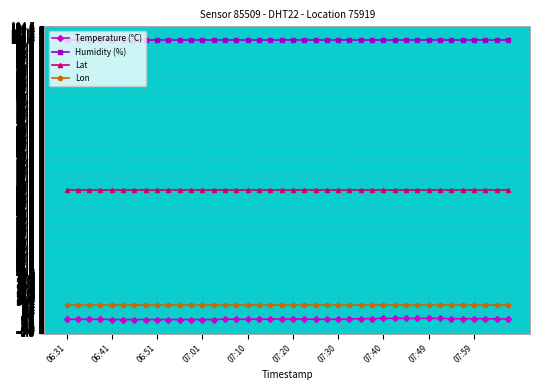

True or false: Lat and Lon intersect in this chart.

False